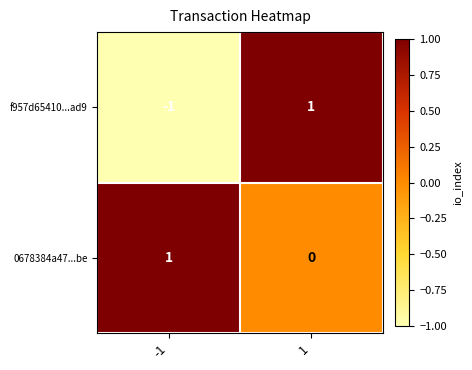

Reading left to right, extract all data points from this chart.

f957d65410...ad9: -1	1
0678384a47...be: 1	0